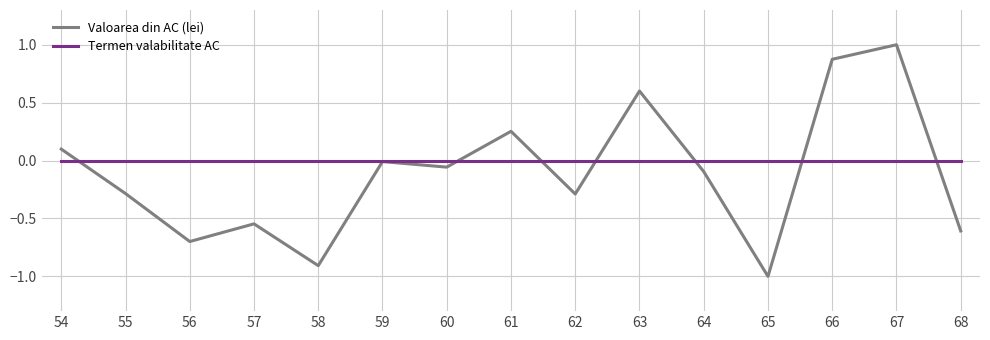

The Valoarea din AC (lei) series shows -0.1 at 60. True or false?

True